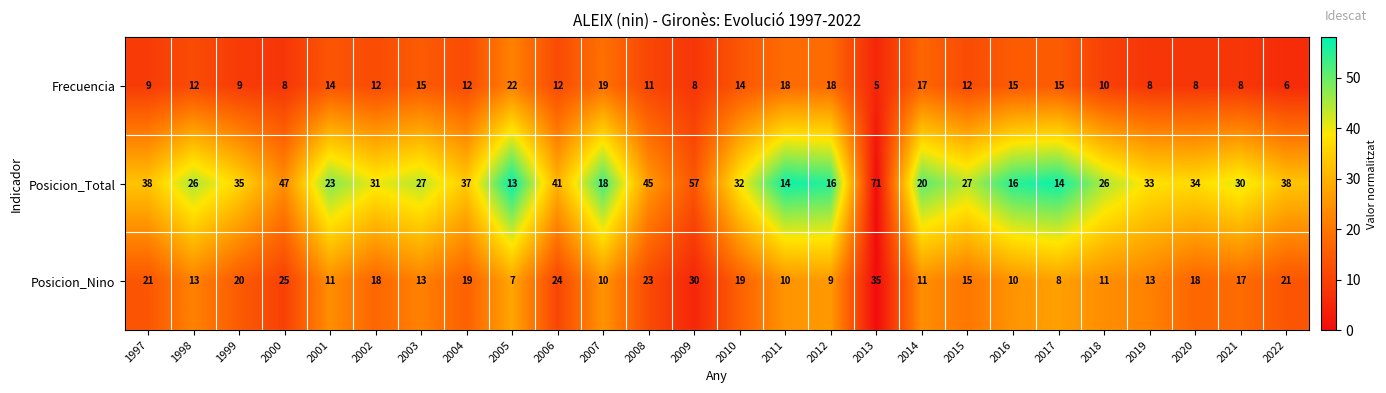

What is the approximate value of Posicion_Total at 2020, to the nearest 5?

35